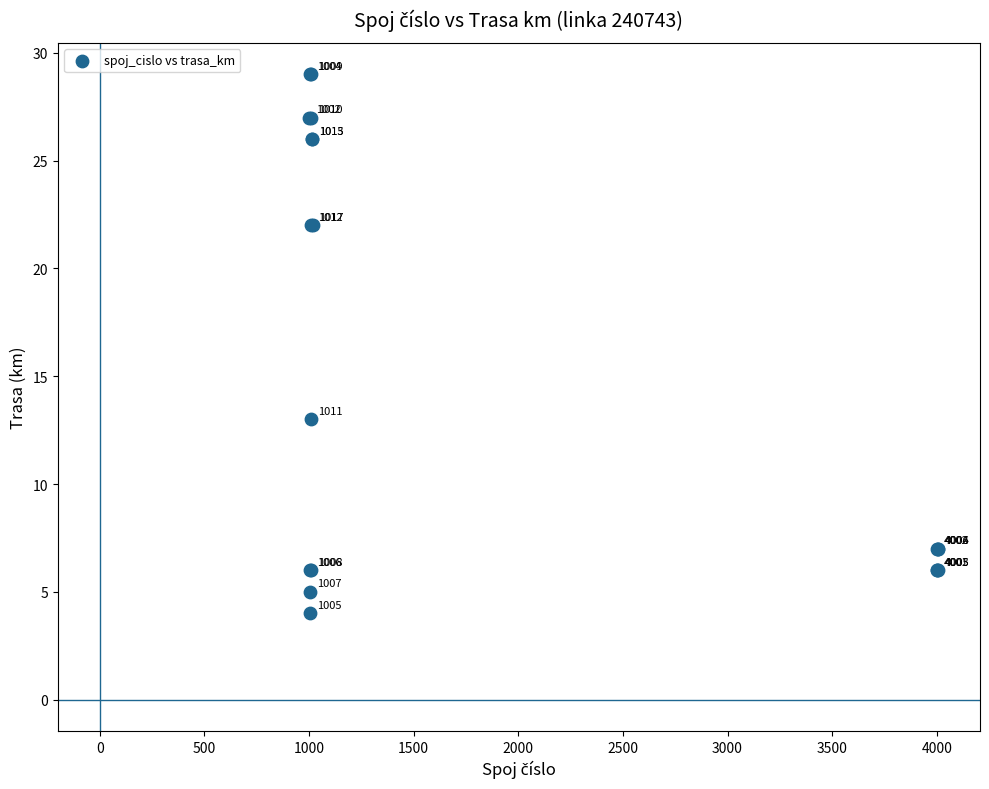

What Y value in the scatter plot is closest to 16?

13